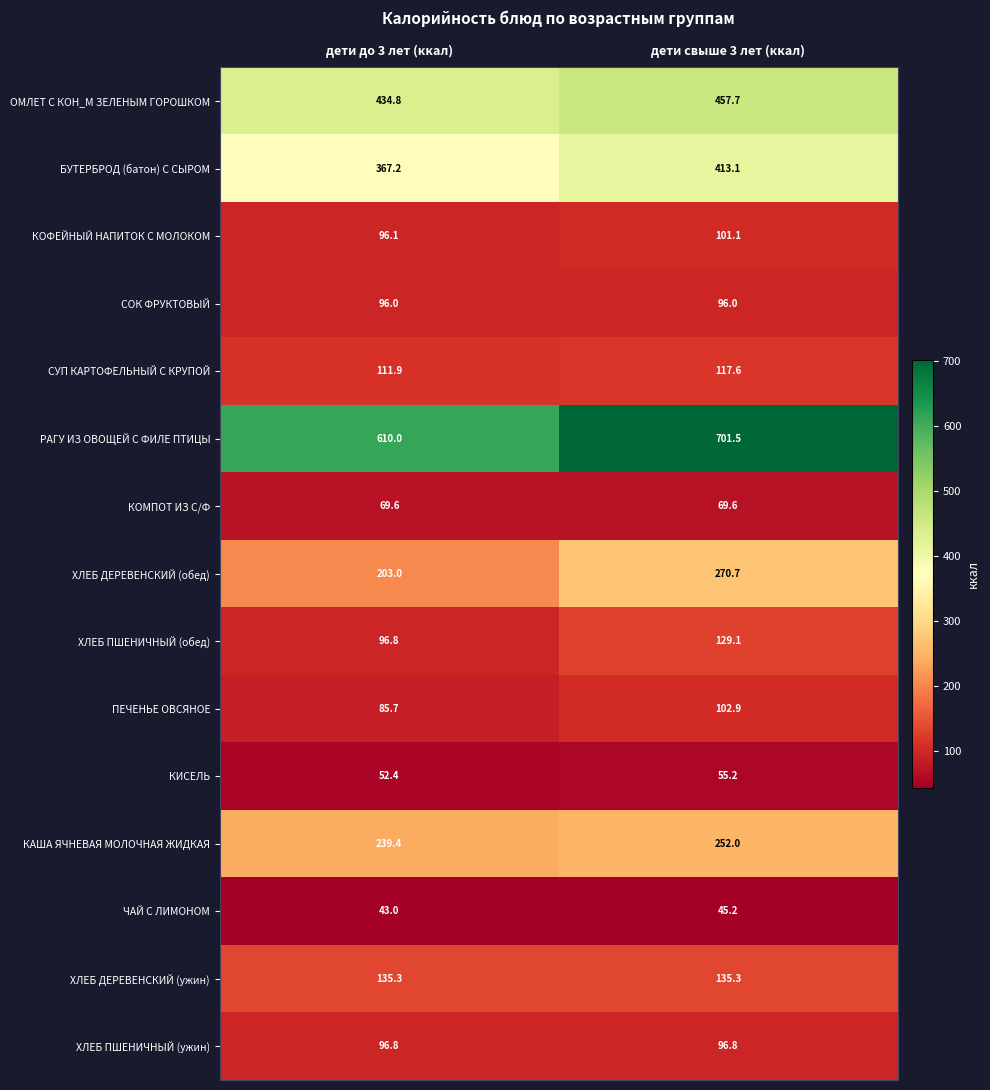

At how many categories does at least one series exceed 254?

2